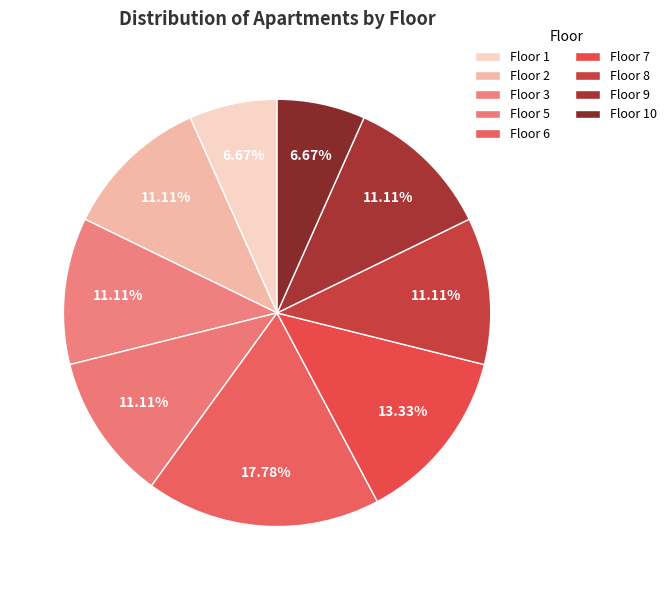

Count the number of slices in the pie.

9